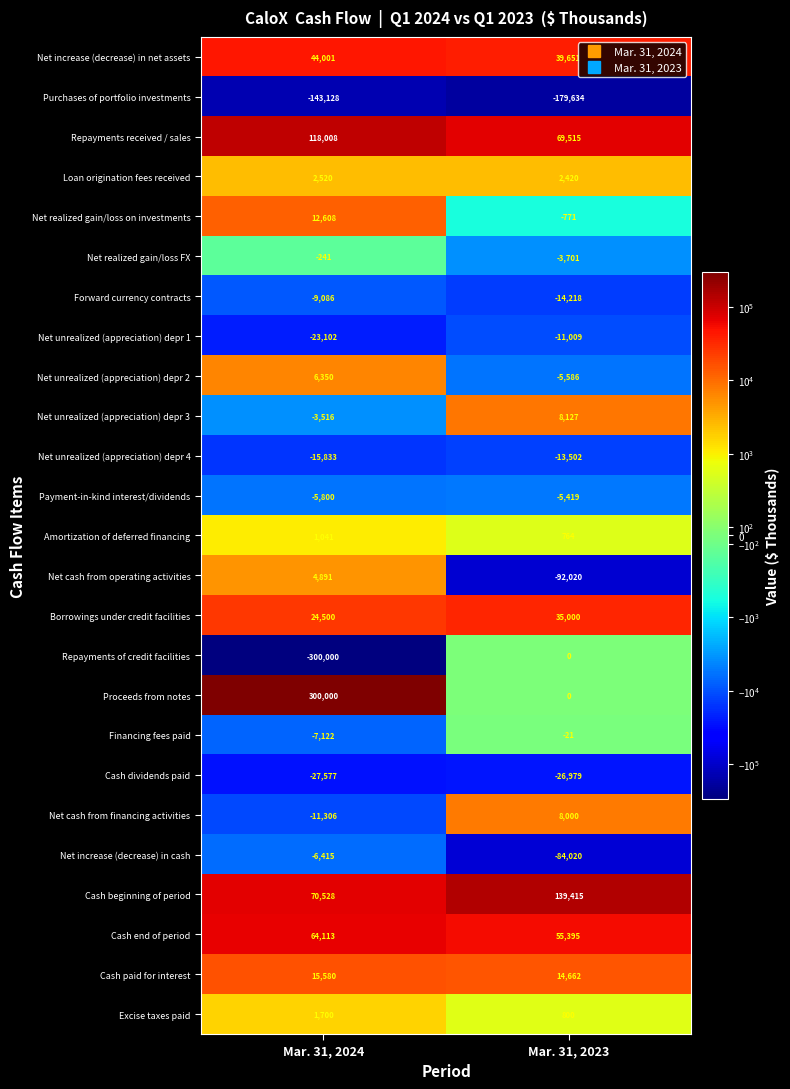

What is the maximum value shown in the chart?

300000